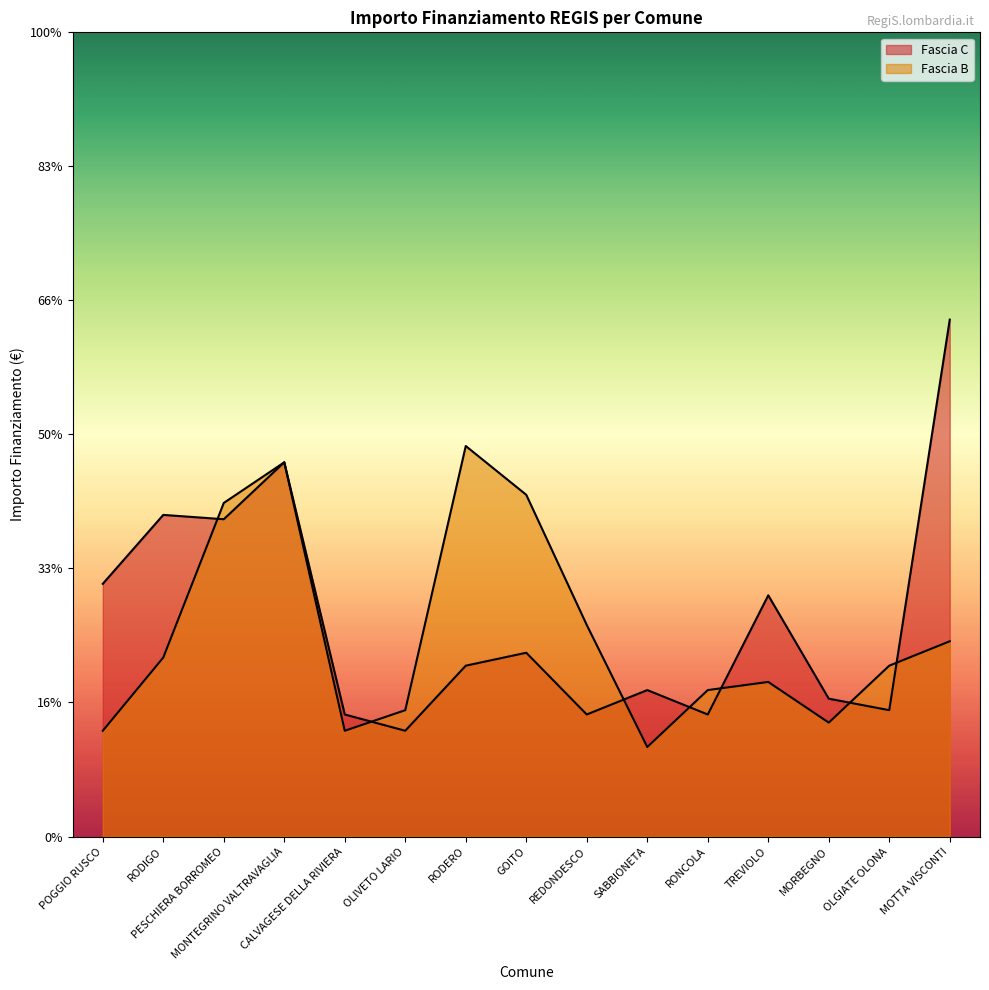

Reading right to left, what are all the values shown in this chart?

Fascia C: MOTTA VISCONTI=38565	OLGIATE OLONA=9427	MORBEGNO=10284	TREVIOLO=17997	RONCOLA=9105	SABBIONETA=10926	REDONDESCO=9105	GOITO=13712	RODERO=12747	OLIVETO LARIO=7891	CALVAGESE DELLA RIVIERA=9105	MONTEGRINO VALTRAVAGLIA=27922	PESCHIERA BORROMEO=23673	RODIGO=23996	POGGIO RUSCO=18854
Fascia B: MOTTA VISCONTI=14568	OLGIATE OLONA=12747	MORBEGNO=8498	TREVIOLO=11533	RONCOLA=10926	SABBIONETA=6677	REDONDESCO=15782	GOITO=25494	RODERO=29136	OLIVETO LARIO=9427	CALVAGESE DELLA RIVIERA=7891	MONTEGRINO VALTRAVAGLIA=27922	PESCHIERA BORROMEO=24887	RODIGO=13354	POGGIO RUSCO=7891